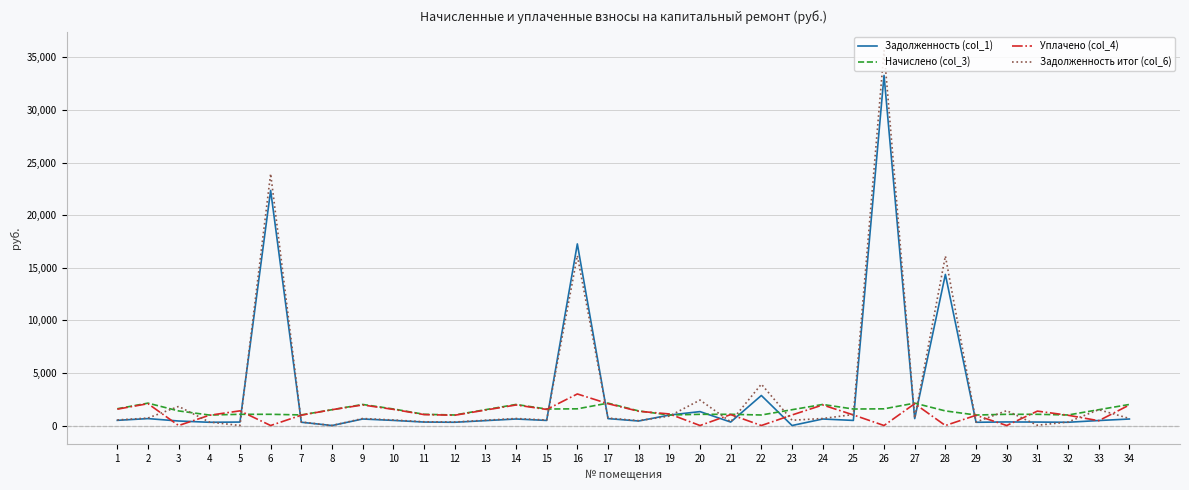

At which label does Задолженность (col_1) first exceed 484?

1